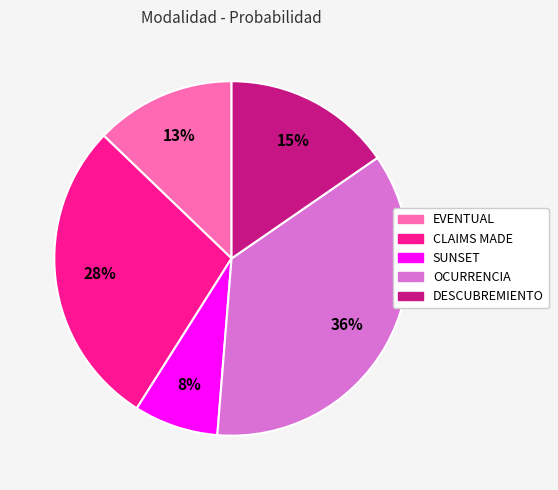

To the nearest percent, what portion does CLAIMS MADE represent?

28%